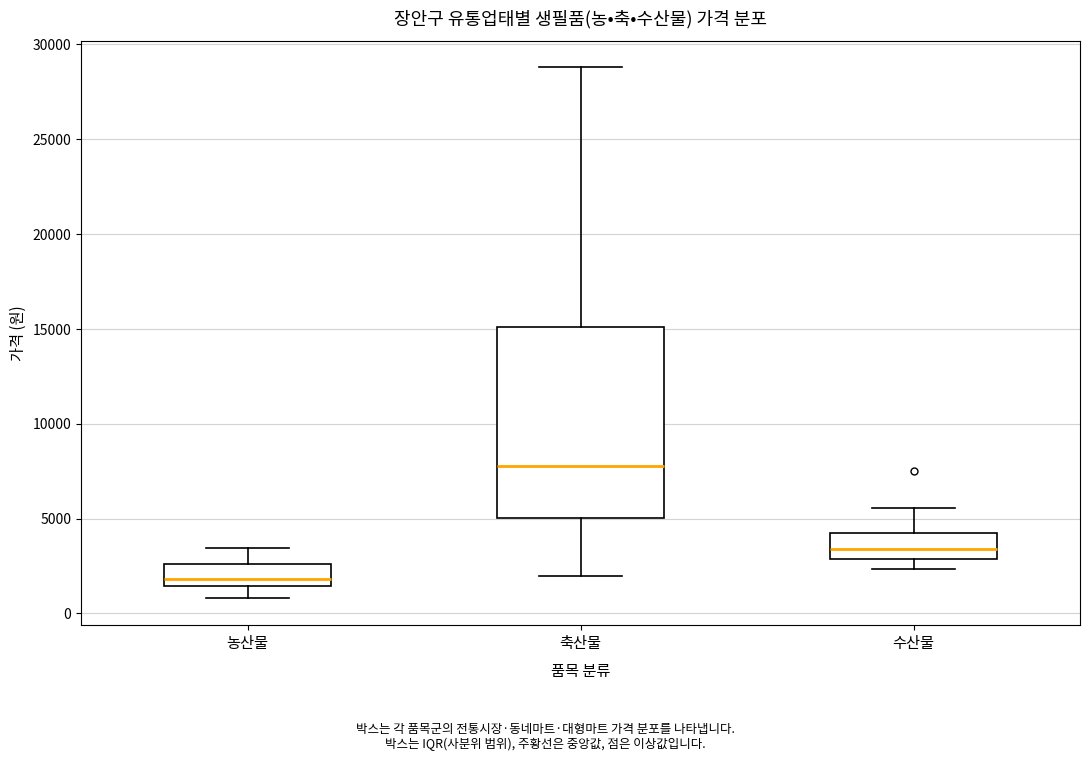

Reading left to right, read every box against the y-axis: the position of its median line, the range the box covers, and the ends of its whiskers. The values are not printed on the chart, so give them approximately, as read against the axis.

농산물: median 2000, box 1500 to 2500, whiskers 1000 to 3500
축산물: median 8000, box 5000 to 15000, whiskers 2000 to 29000
수산물: median 3500, box 3000 to 4000, whiskers 2500 to 5500